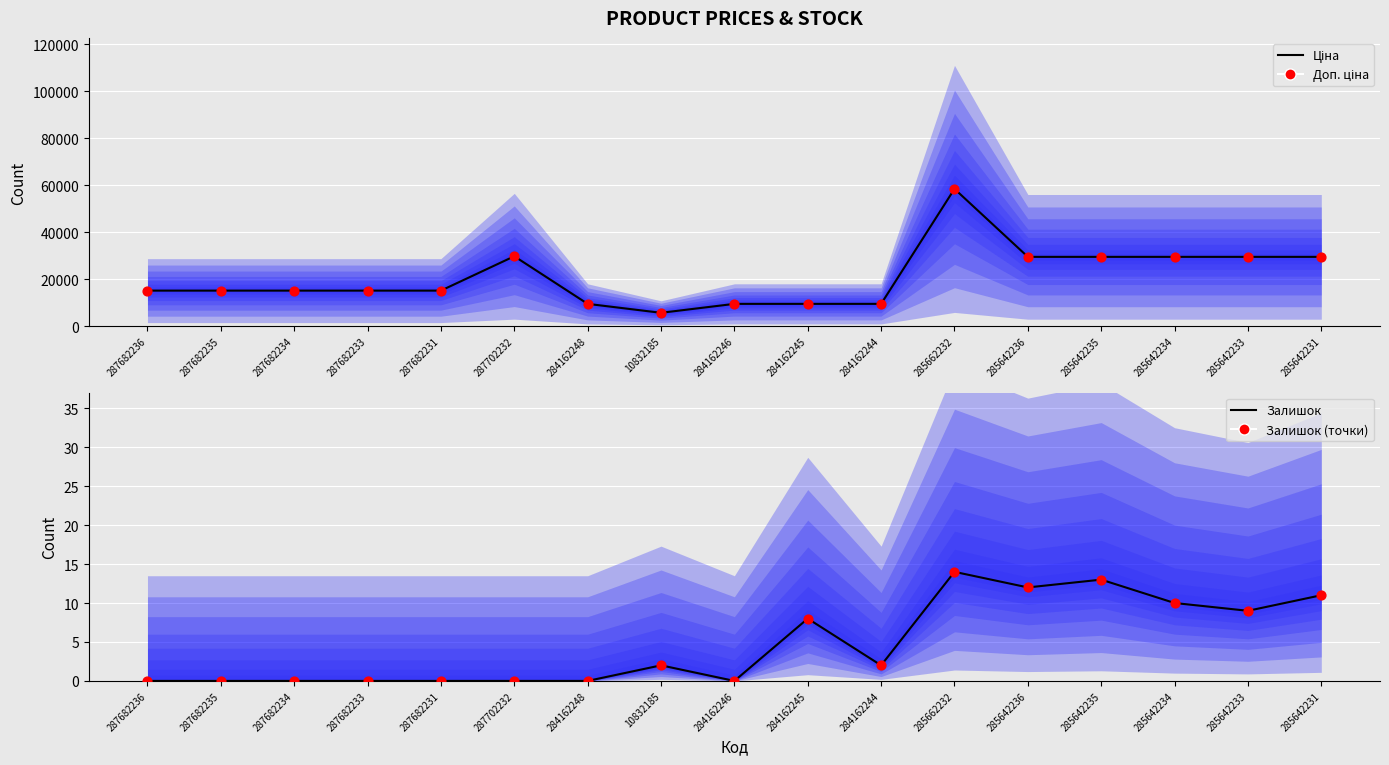

Which series contains the highest Y value?

Ціна